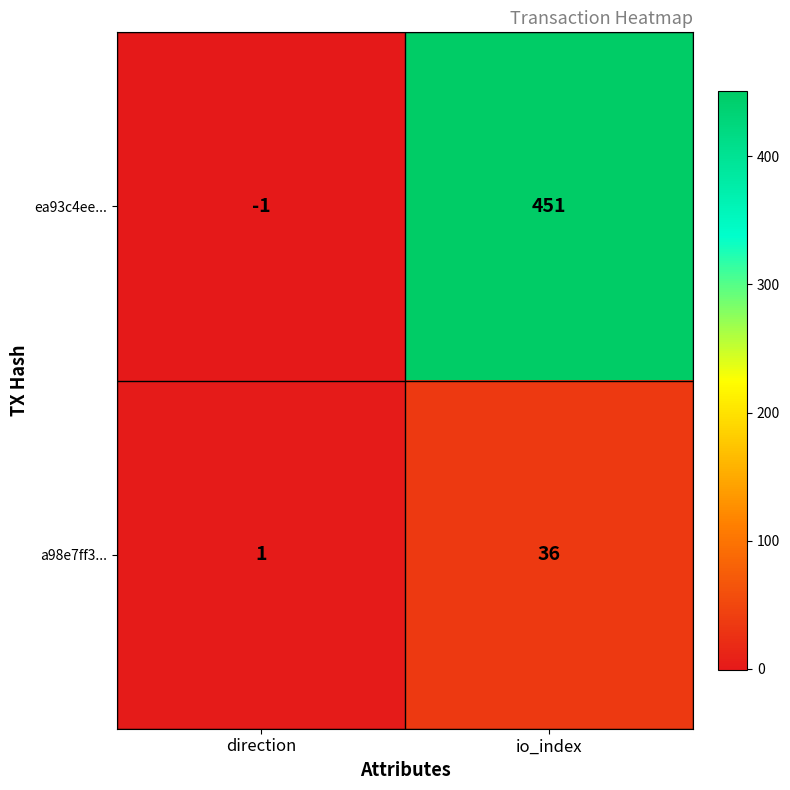

How many values in the a98e7ff3... series are below 36?

1